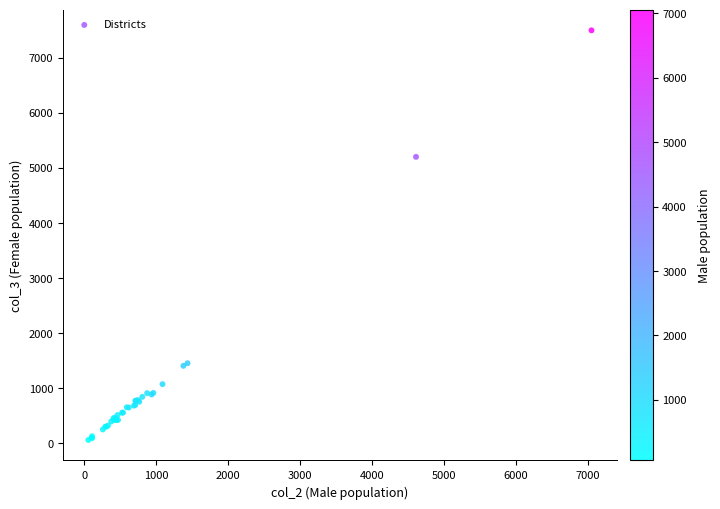

What Y value in the scatter plot is closest to 3777?

5200.2